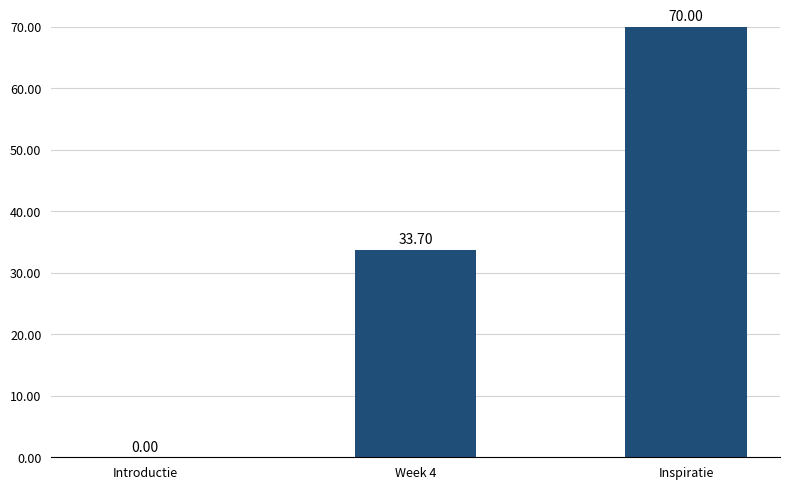

Is it true that the value at Inspiratie is 113.6?

False